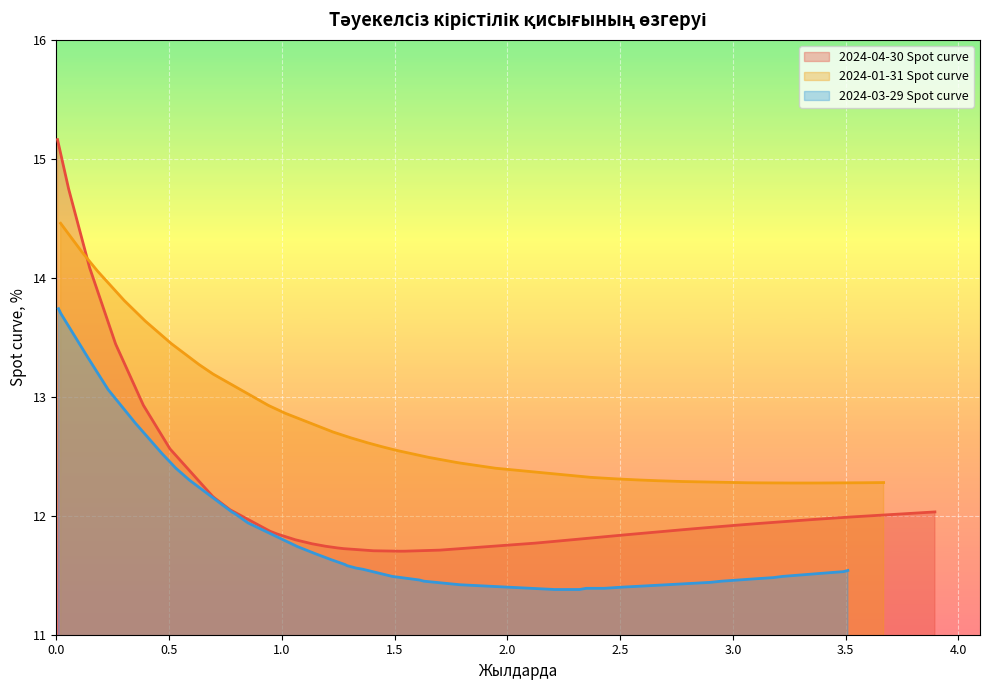

What is the highest value of the 2024-03-29 Spot curve series?

13.7